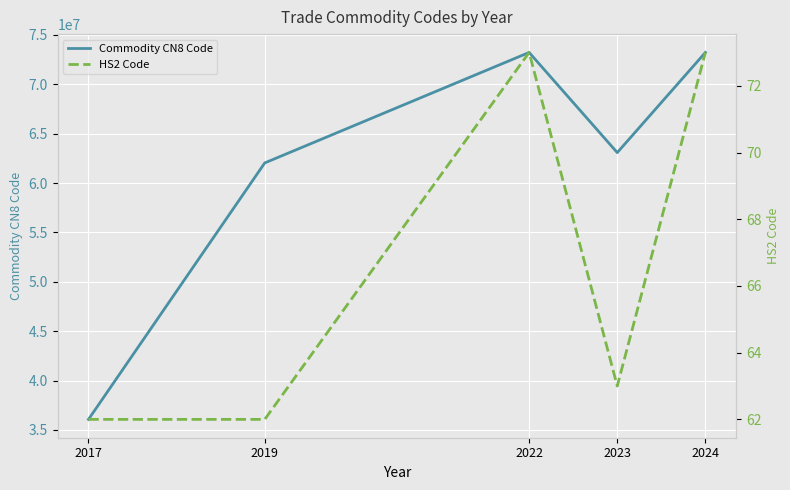

What is the value of the Commodity CN8 Code point at the 1st from the left?

36069090